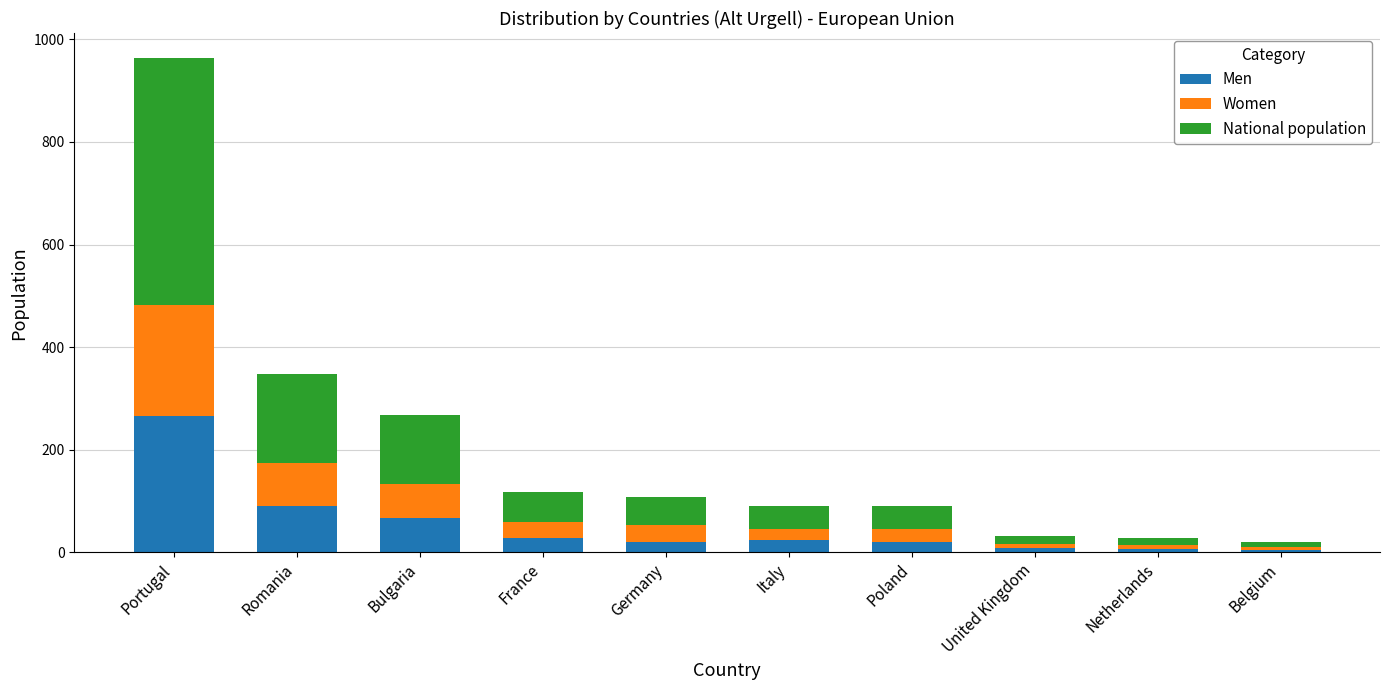

How many data points does each series have?

10